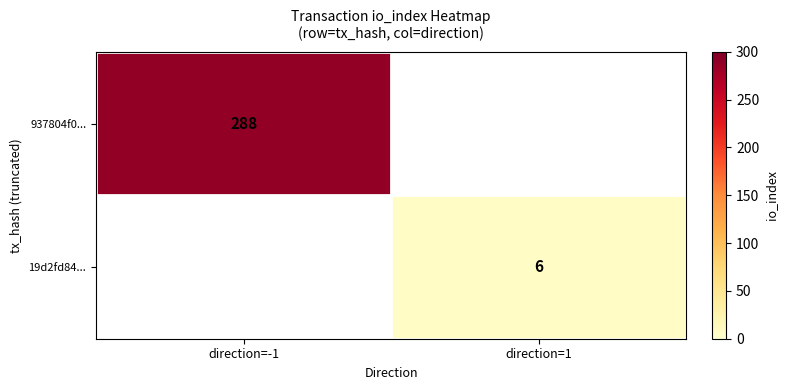

Is it true that 19d2fd84... equals 6 at direction=1?

True